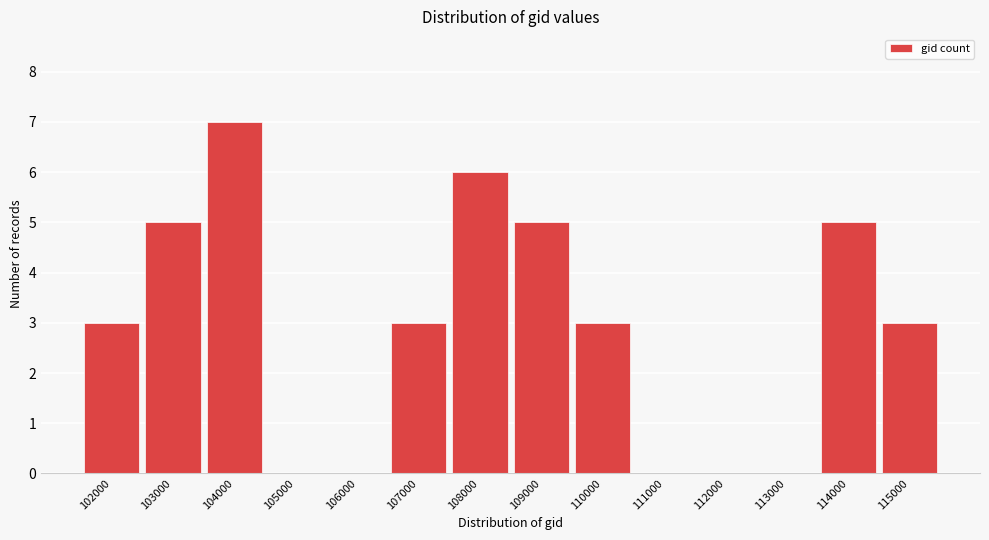

Reading right to left, transcribe all the data shown in this chart.

115000=3	114000=5	113000=0	112000=0	111000=0	110000=3	109000=5	108000=6	107000=3	106000=0	105000=0	104000=7	103000=5	102000=3